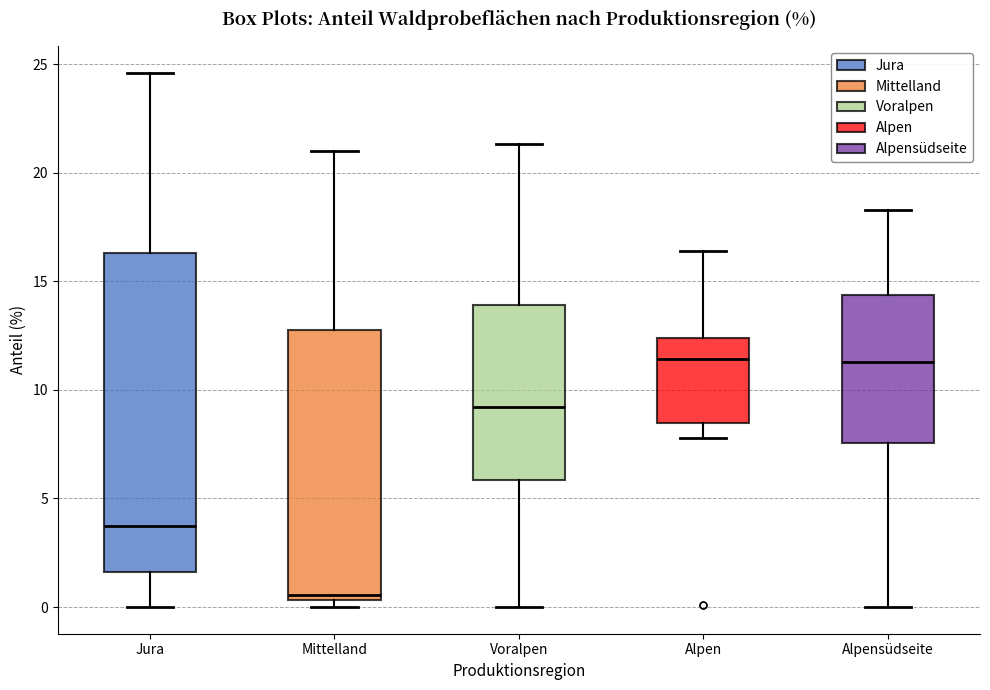

Which box is the tallest, from its lower edge to its upper edge?

Jura